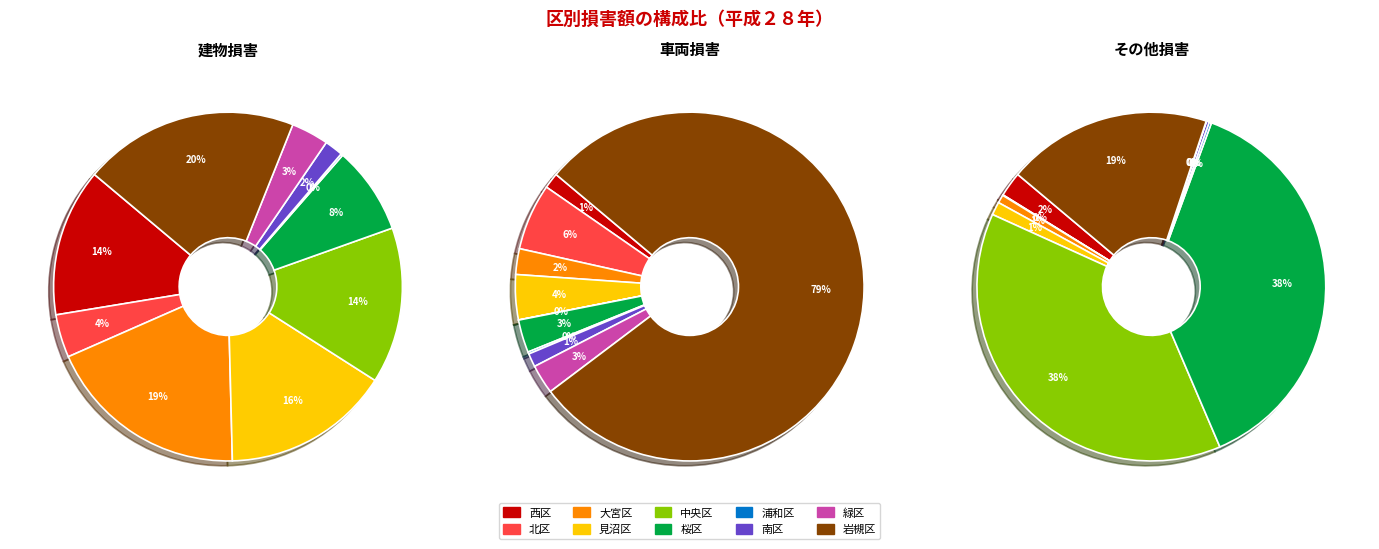

Is it true that 南区 is 2% of the pie?

True